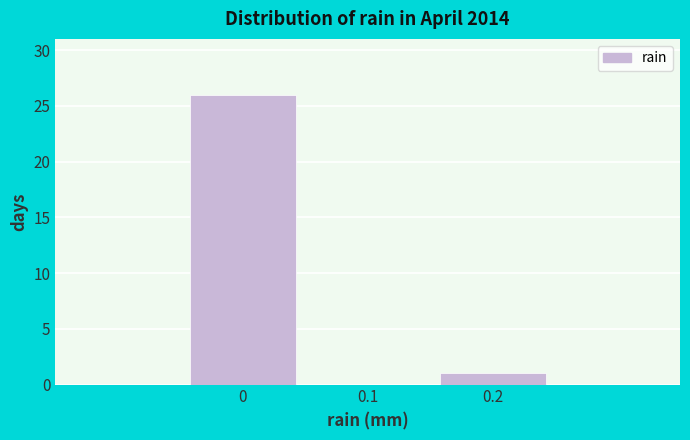

What is the height of the bar covering -0.05 to 0.05 on the x-axis? The values are not printed on the chart, so give them approximately, as read against the axis.

26